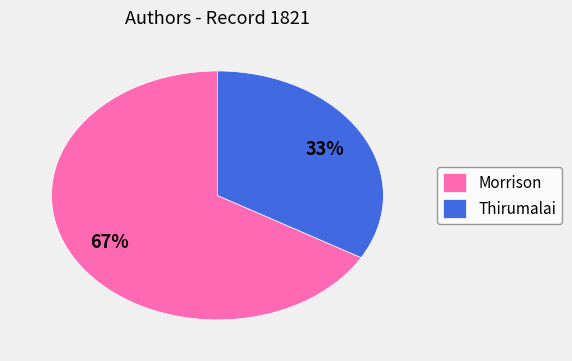

Which category has the biggest portion of the pie?

Morrison